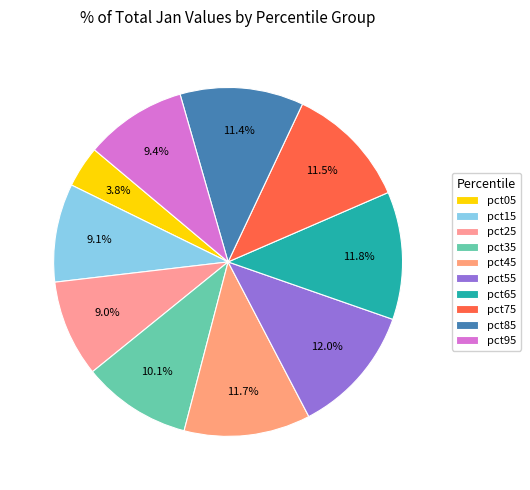

To the nearest percent, what is the average slice percentage?

10%